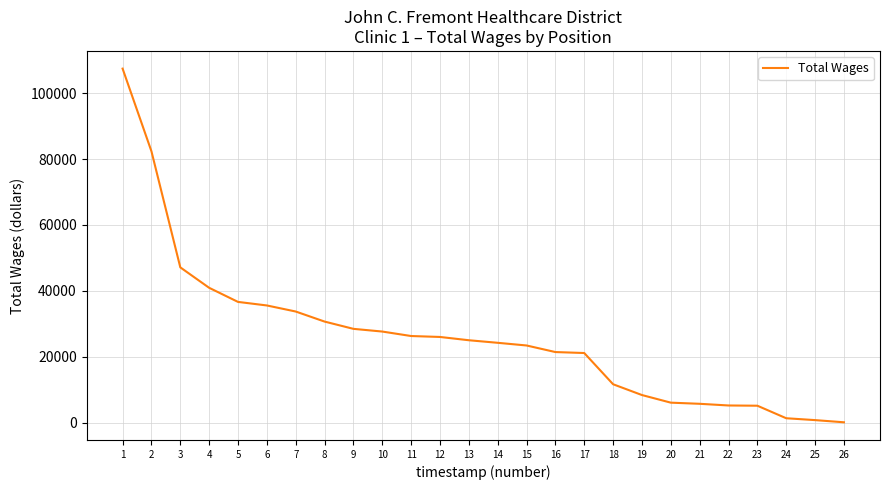

What is the smallest value displayed?

96